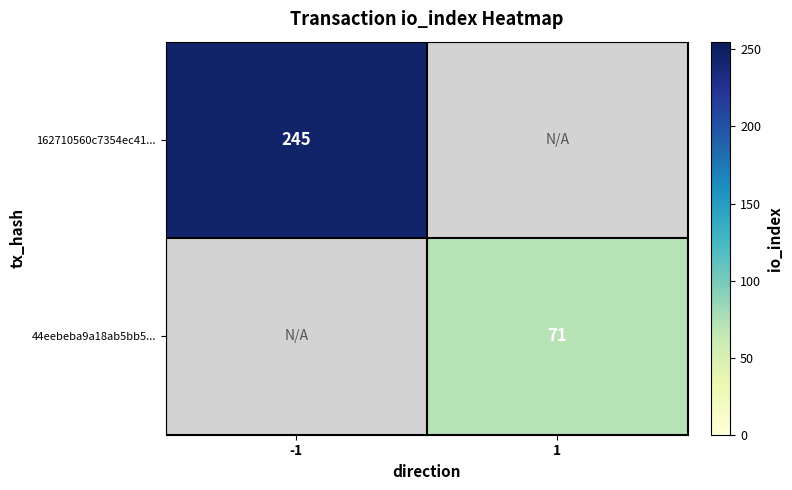

Is it true that 162710560c7354ec41... equals 329 at -1?

False